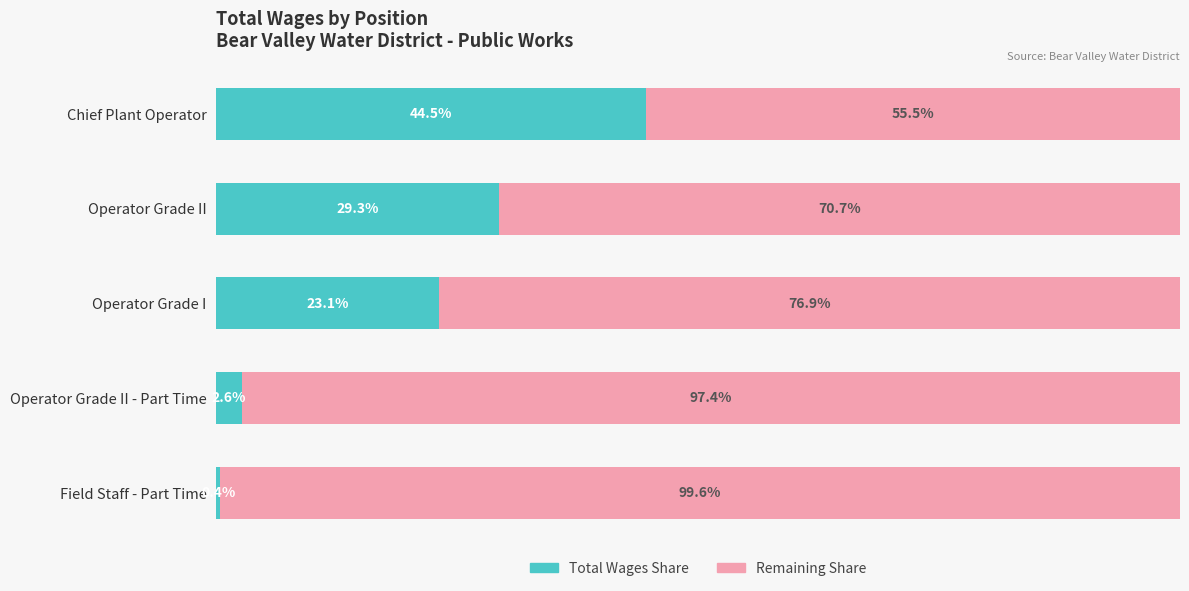

At which label does Total Wages Share reach its minimum?

Field Staff - Part Time